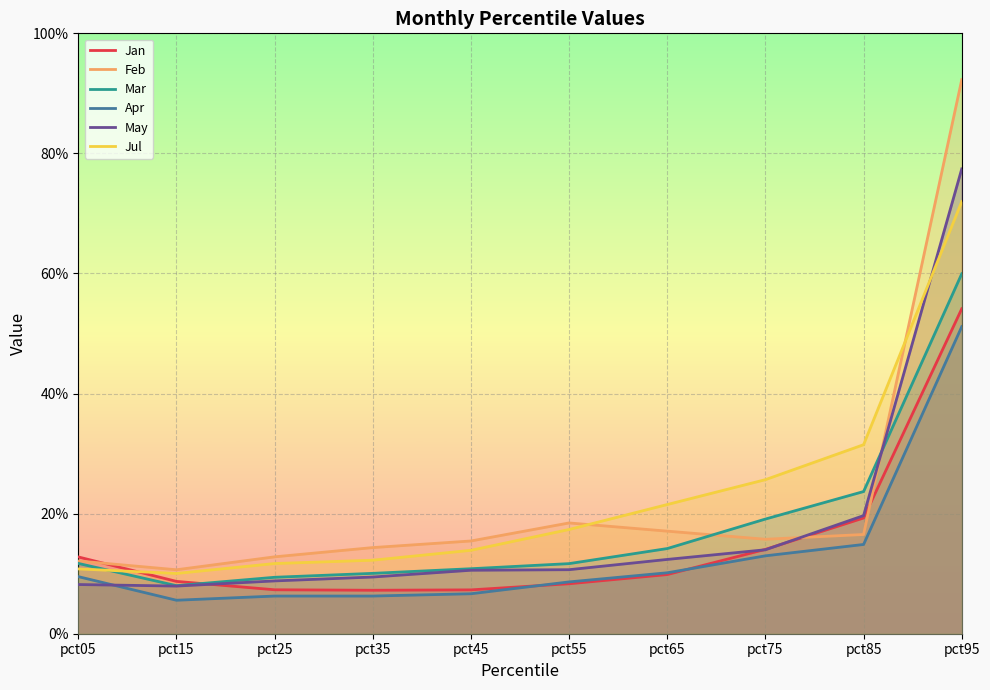

Which label corresponds to the largest value in the chart?

pct95